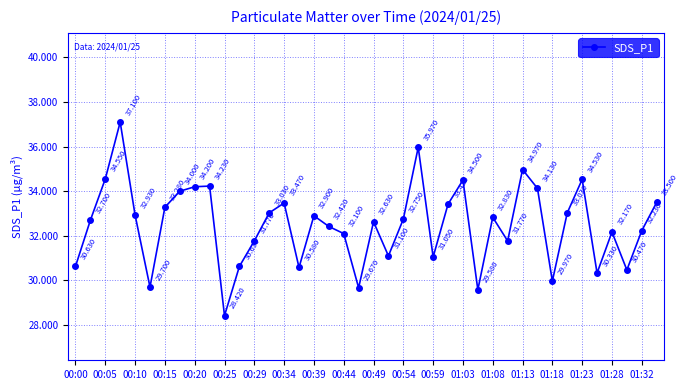

True or false: the data has more than 2 interior local peaks.

True